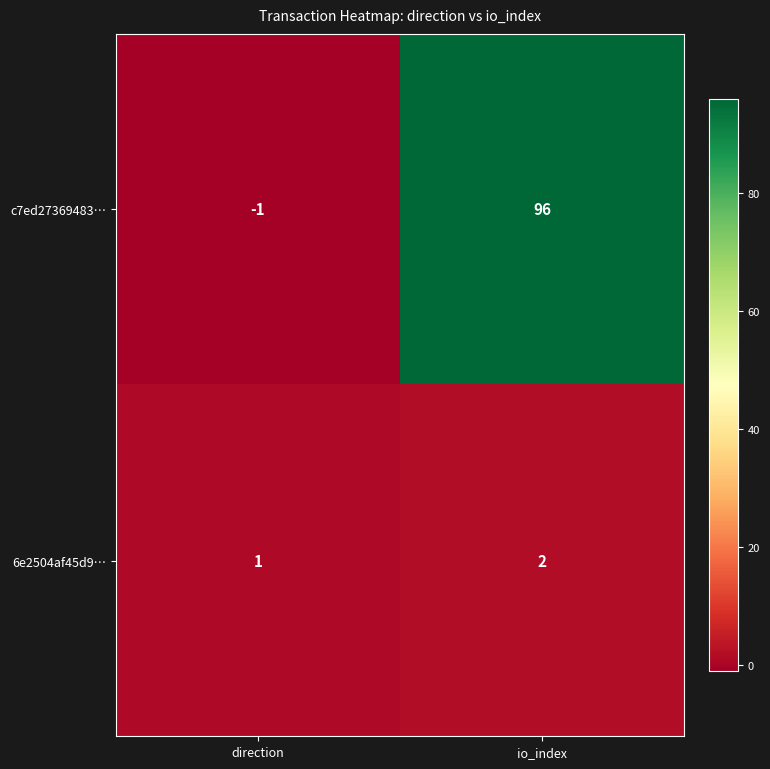

What is the sum of all c7ed27369483… values?

95